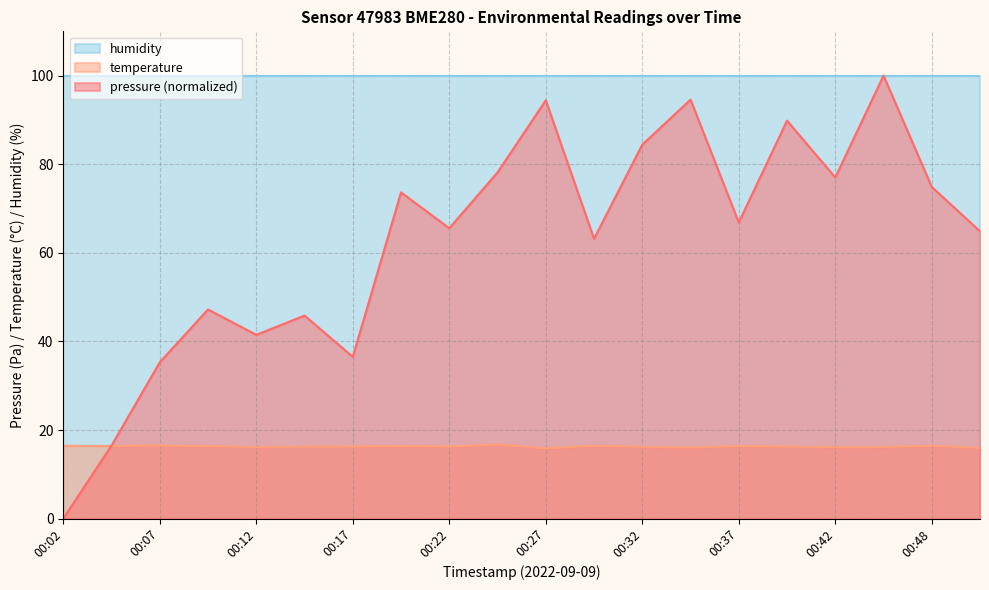

In temperature, how many points are lower than both neighbors (excluding endpoints)?

6